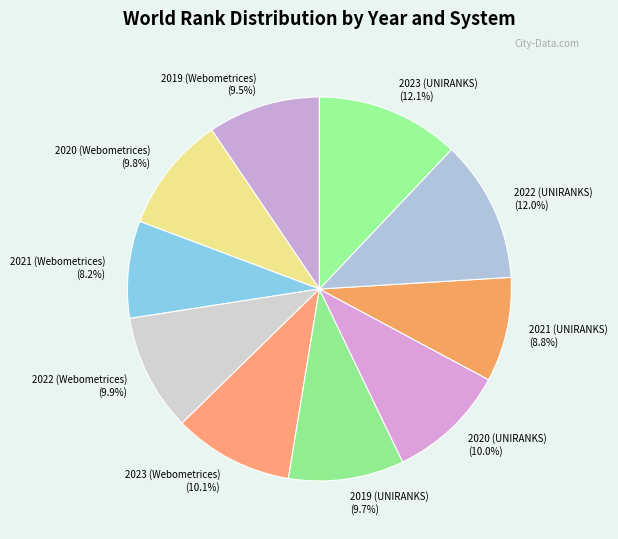

What portion of the pie excludes 2022 (Webometrices)?

90.1%